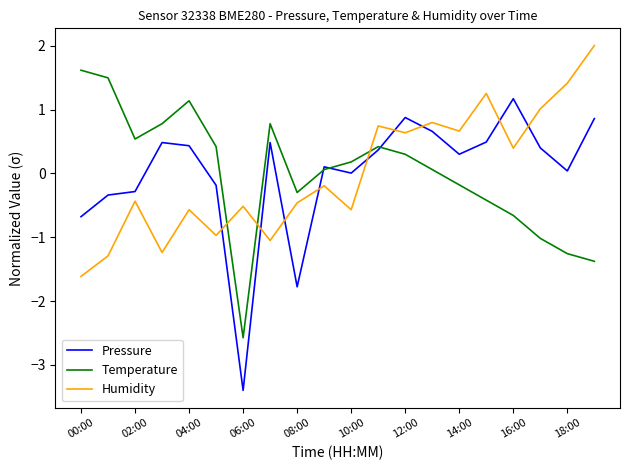

True or false: Humidity and Temperature intersect in this chart.

True